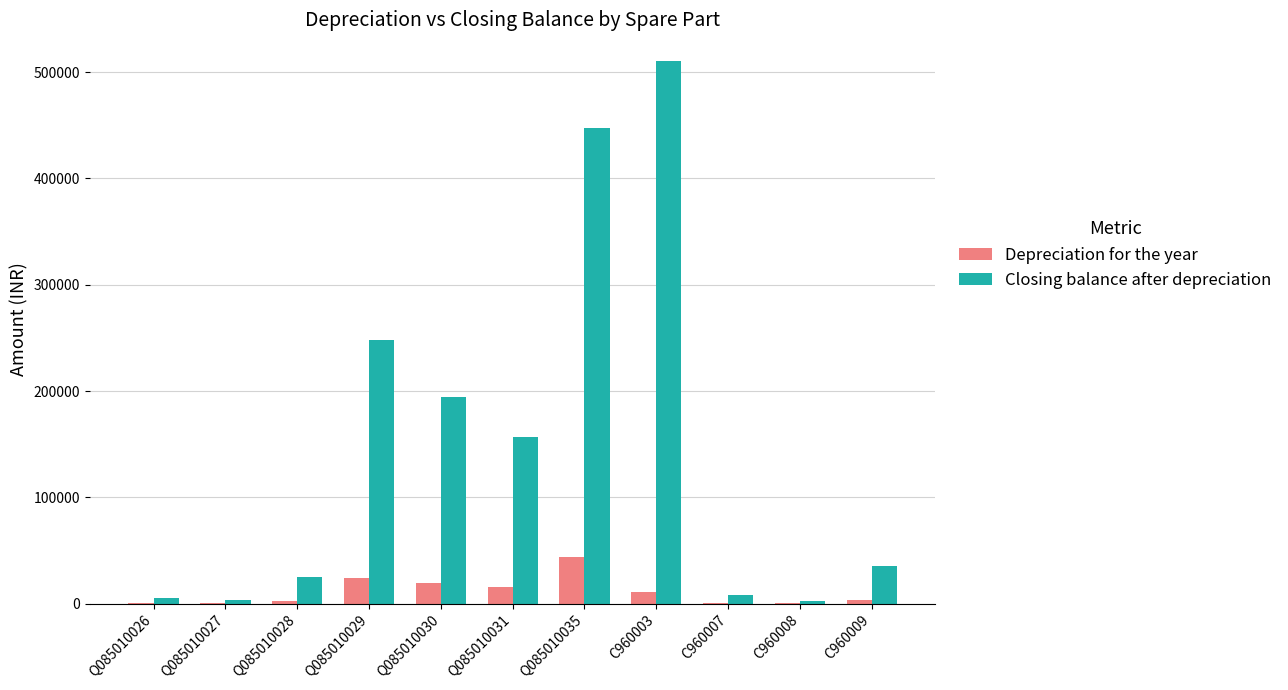

The value of Closing balance after depreciation at C960008 is 3001.9. True or false?

True